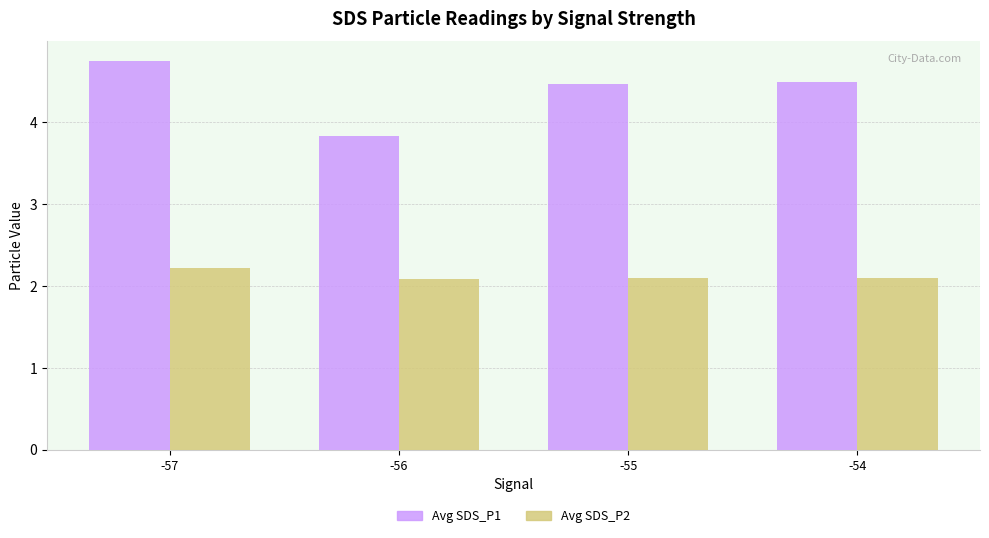

Rank the series by their maximum value, from lowest to highest.

Avg SDS_P2, Avg SDS_P1